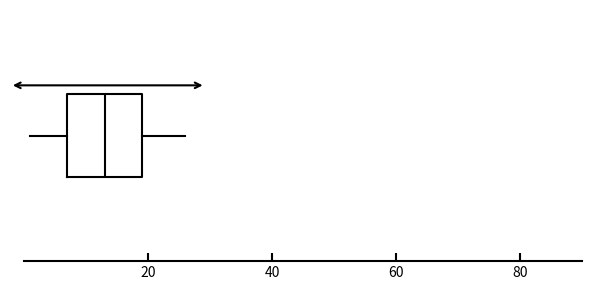

Transcribe this box plot: give where the median line is, the range the box spans, and where the two whiskers end, as read against the x-axis. The values are not printed on the chart, so give them approximately, as read against the axis.

median 14, box 8 to 20, whiskers 2 to 26